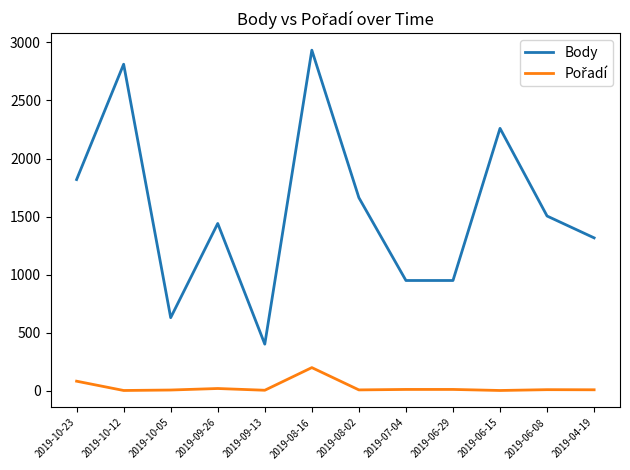

Where is the first local maximum for Body?

2019-10-12